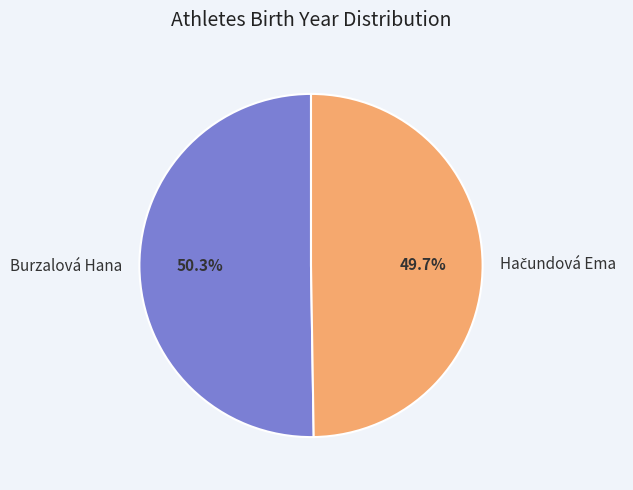

What is the largest slice in the pie chart?

Burzalová Hana